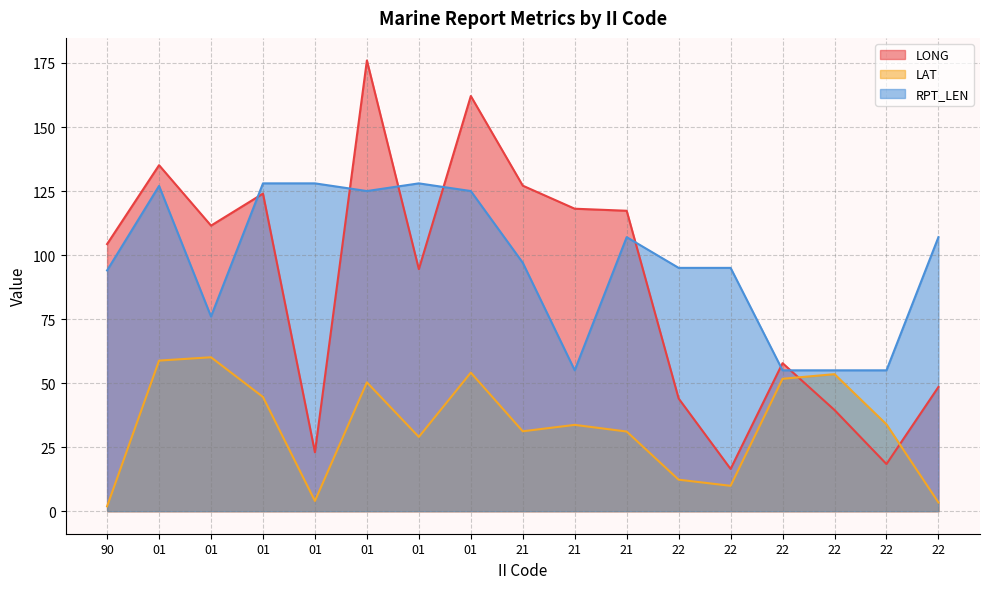

What is the total value across all series at 22?

151.3